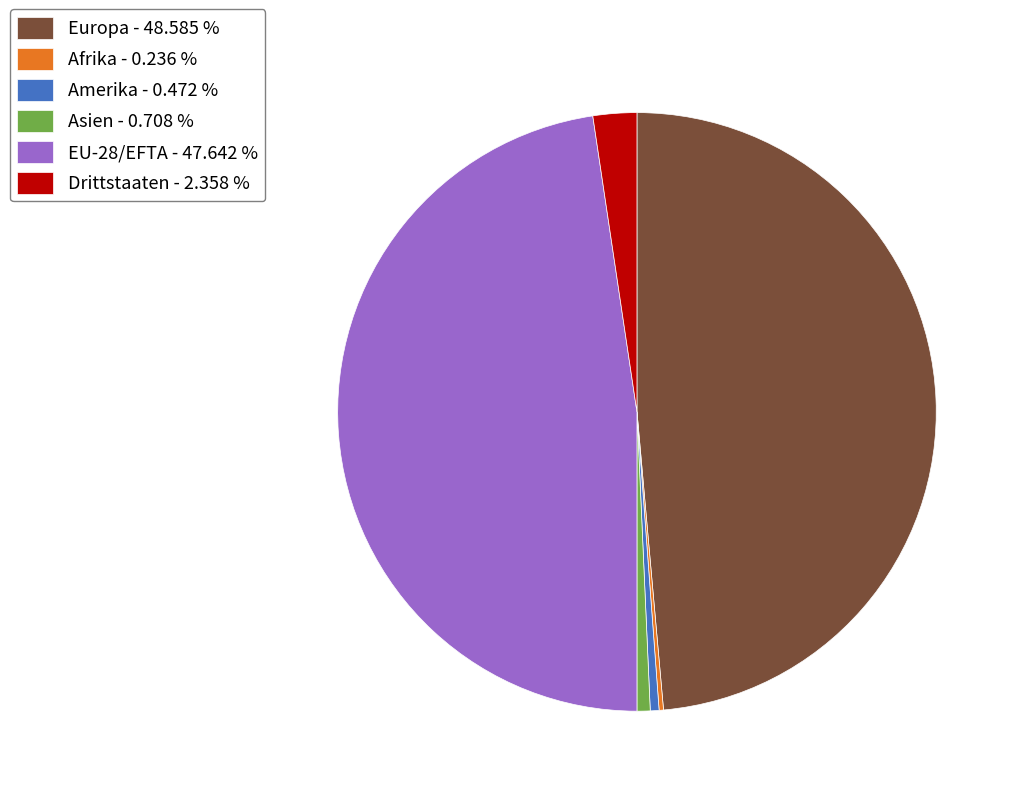

Is there any slice that represents more than half of the pie?

No